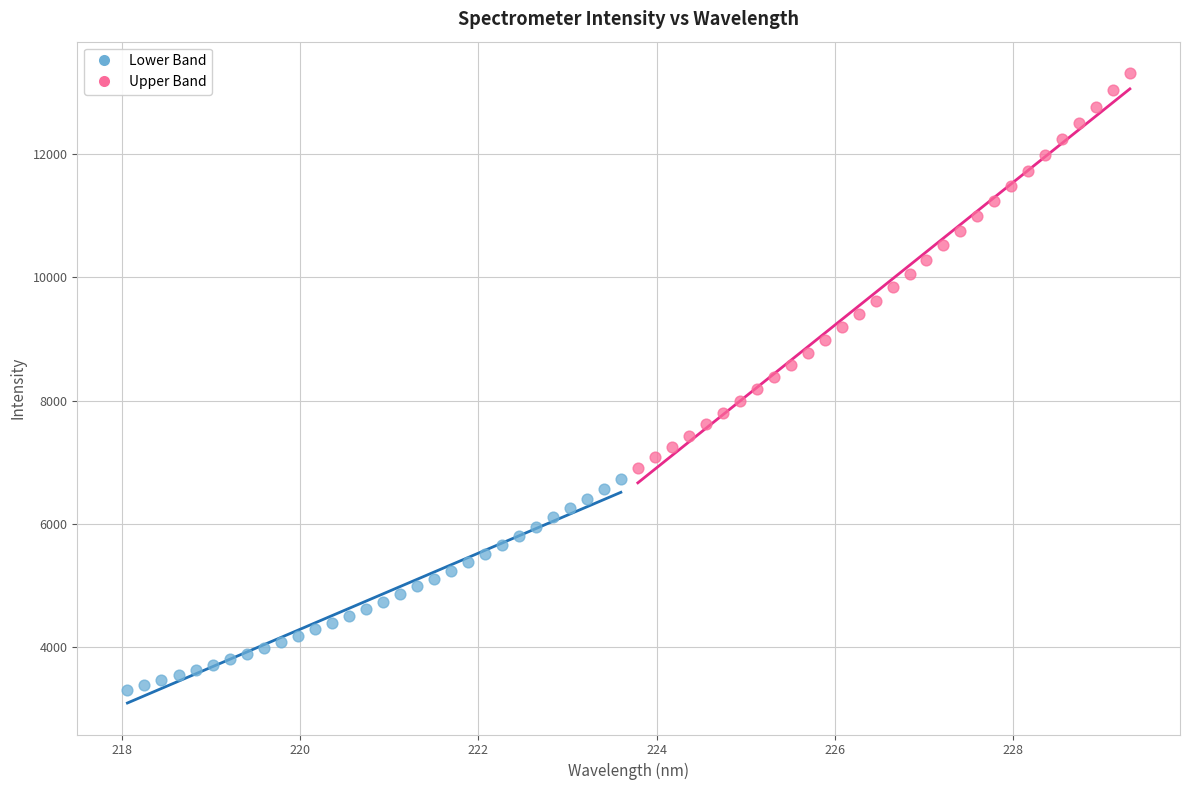

Which series has the largest Y range (max minus min)?

Upper Band